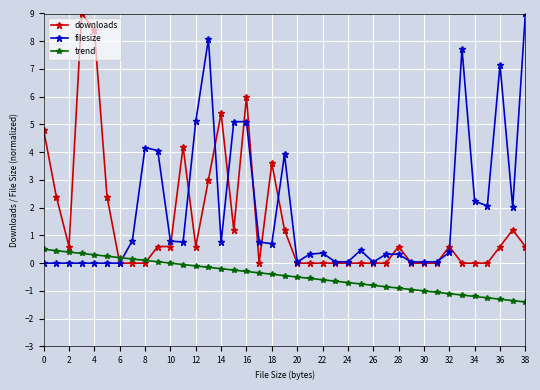

What is the maximum value shown in the chart?

9.0